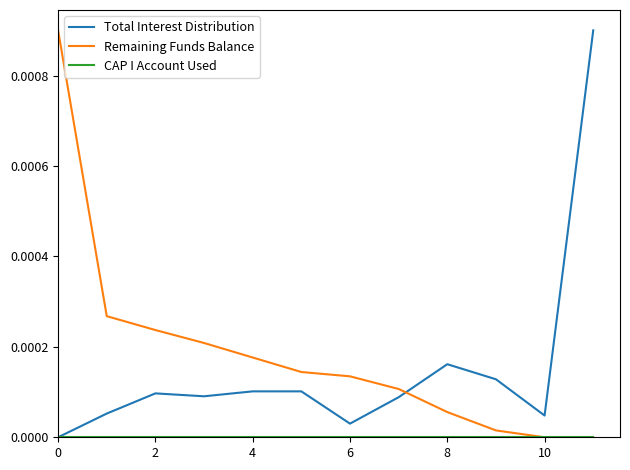

True or false: Remaining Funds Balance and Total Interest Distribution cross at least once.

True